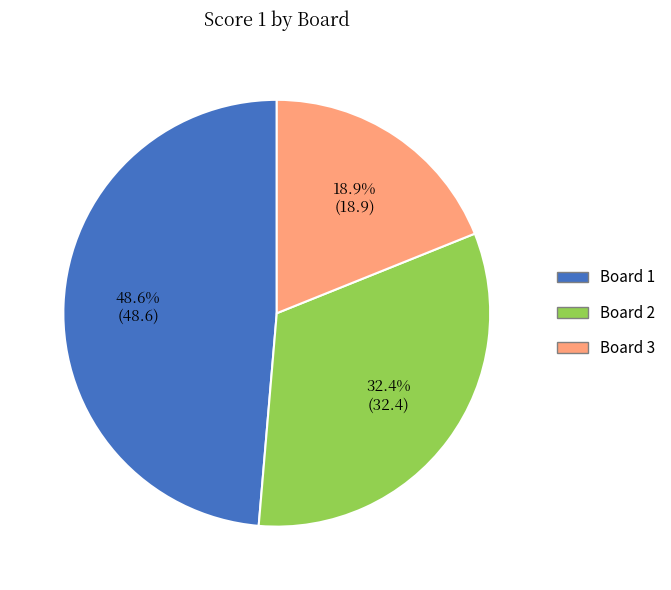

Is it true that Board 2 is 23% of the pie?

False